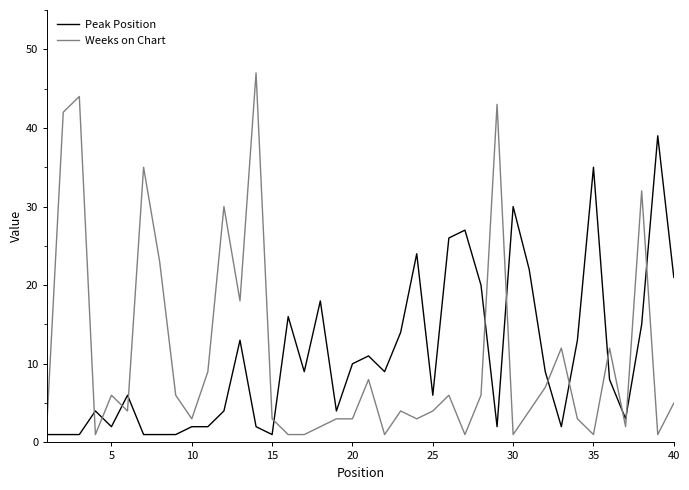

What is the difference between the maximum and minimum values in the Peak Position series?

38